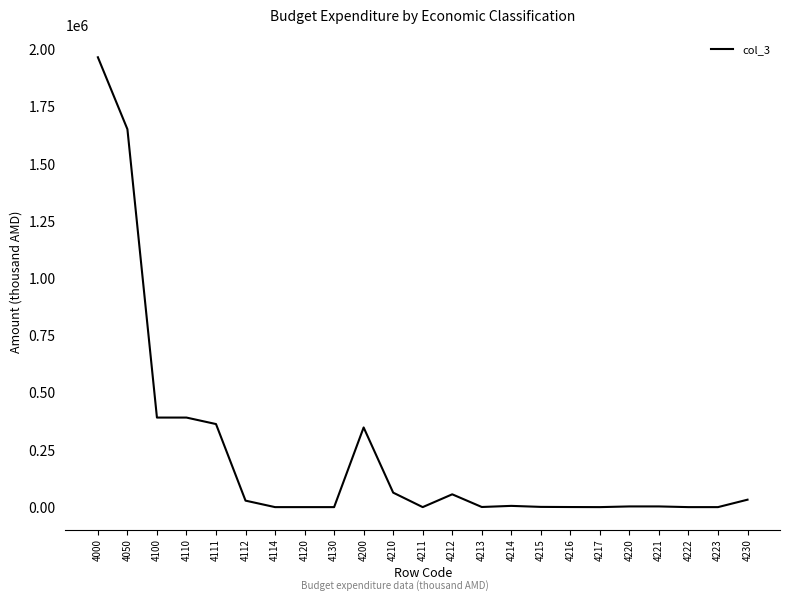

What is the difference between the maximum and minimum values?

1966953.4